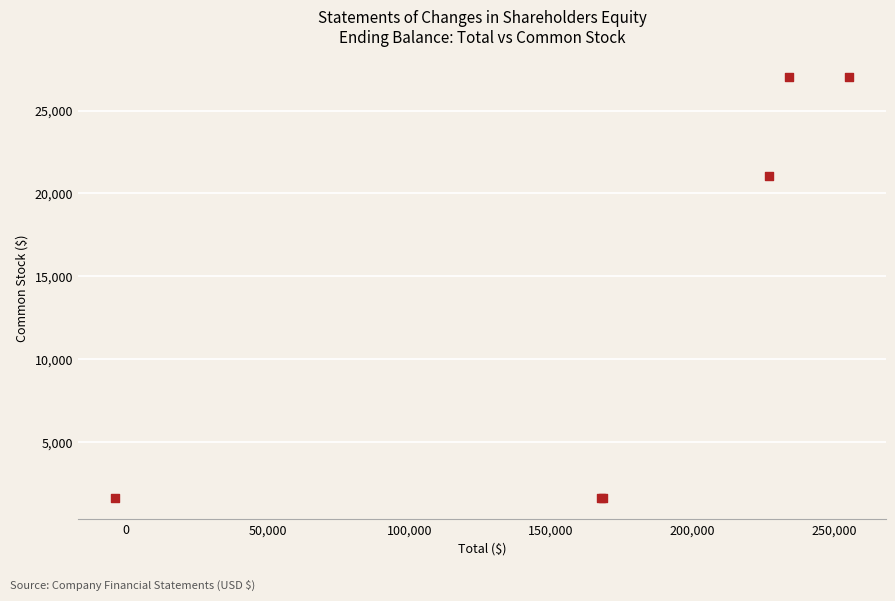

What Y value in the scatter plot is closest to 14305?

21026